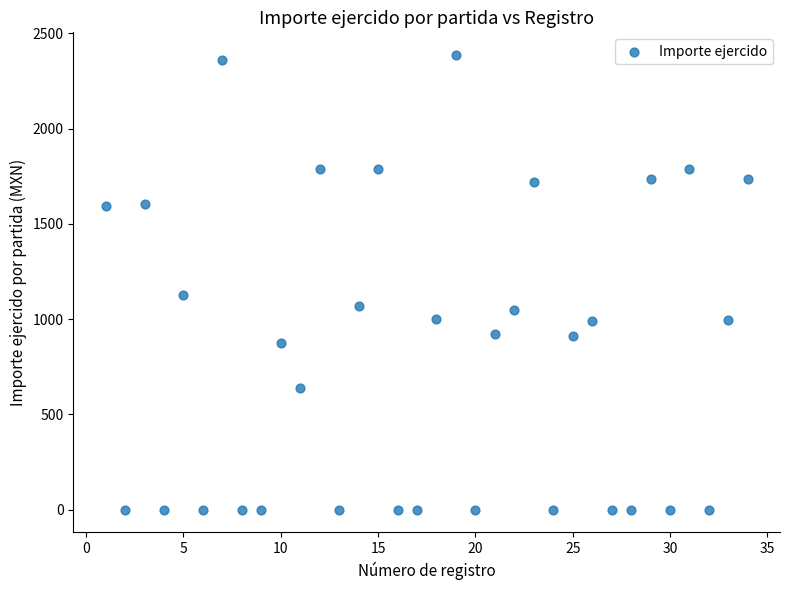

What is the range of Y values (max minus min)?

2386.0